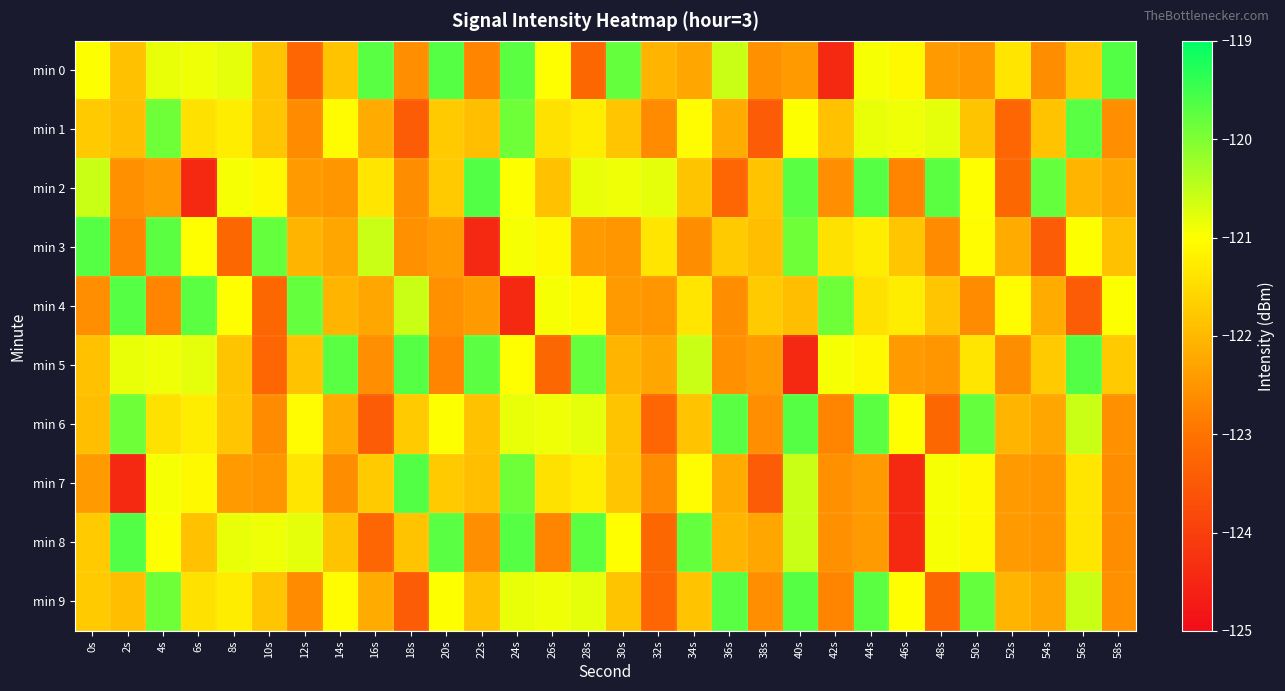

Between 52s and 58s, which series saw the biggest shift?

min 0